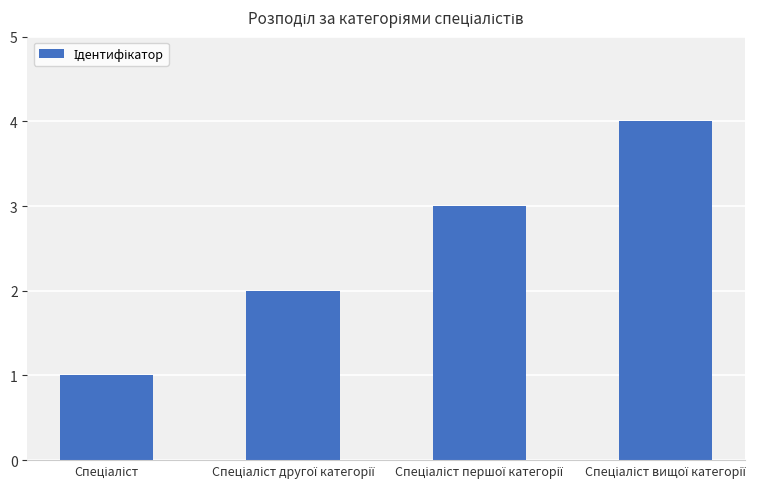

What is the sum of all values?

10